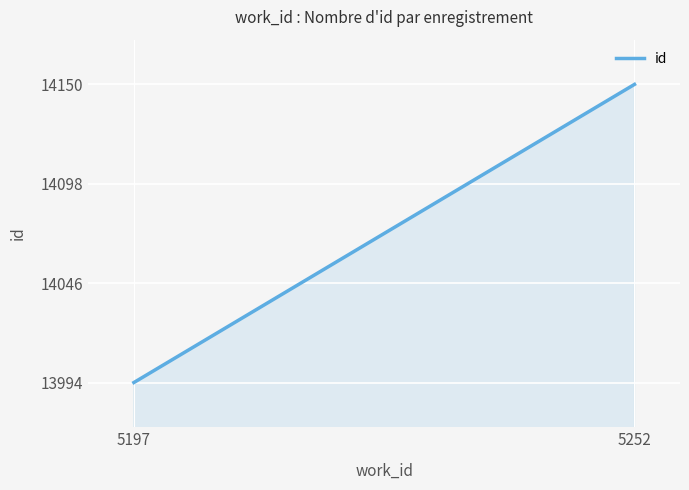

Reading left to right, extract all data points from this chart.

5197=13994.1	5252=14150.0